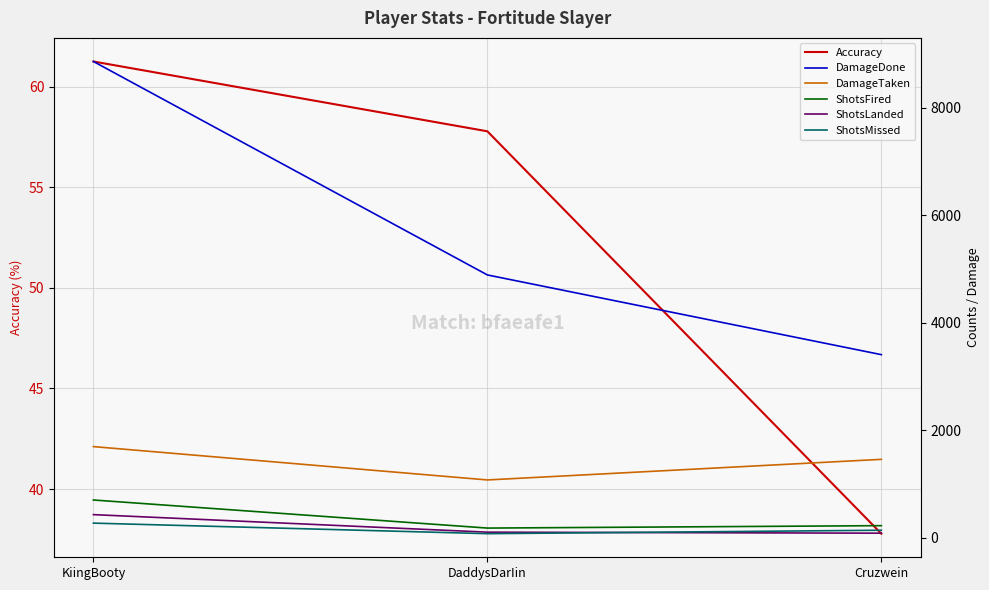

What value does the ShotsLanded series have at DaddysDarIin?

104.0